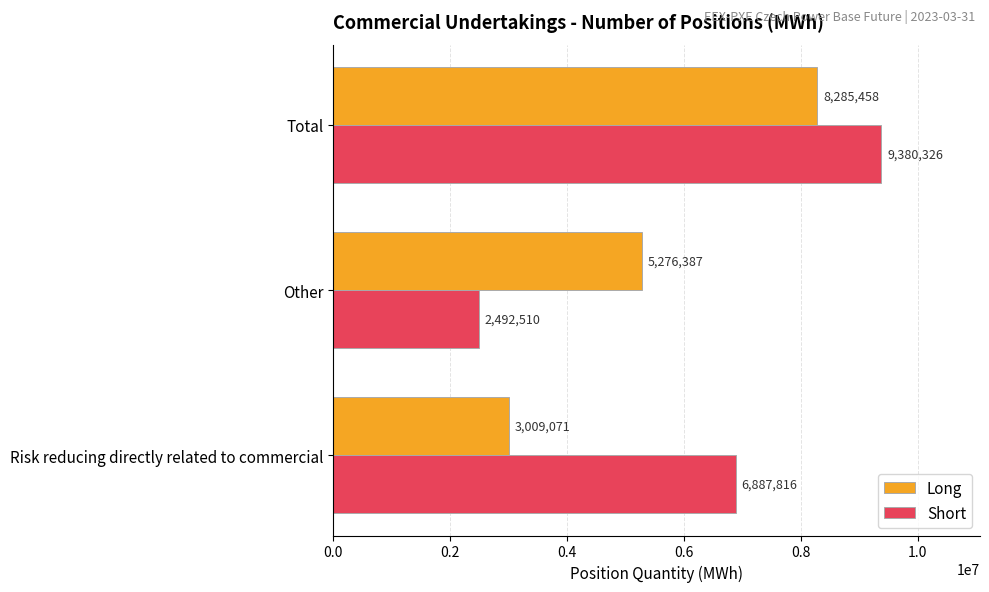

The Short series shows 6887816 at Risk reducing directly related to commercial. True or false?

True